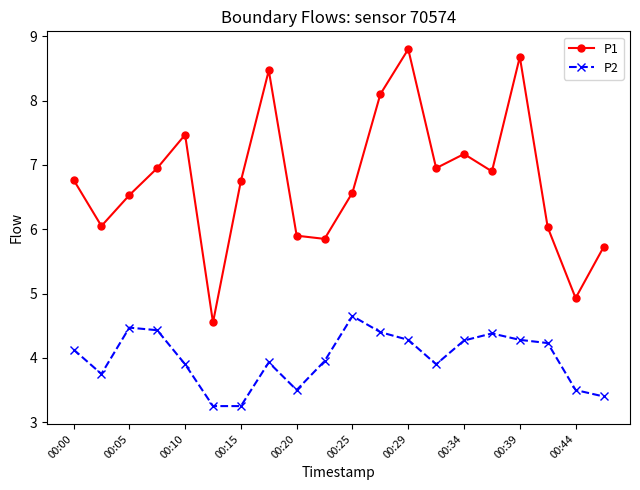

Is this an area chart (filled region under the line)?

No